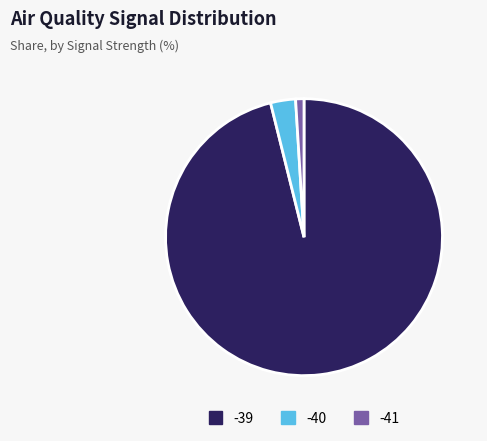

What is the largest slice in the pie chart?

-39